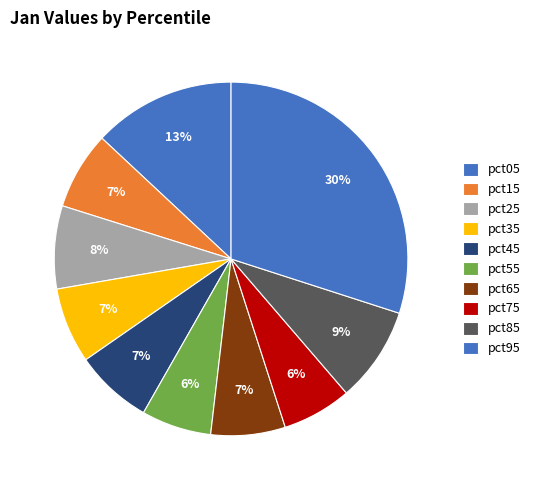

What is the change in value from pct05 to pct75?

-0.1